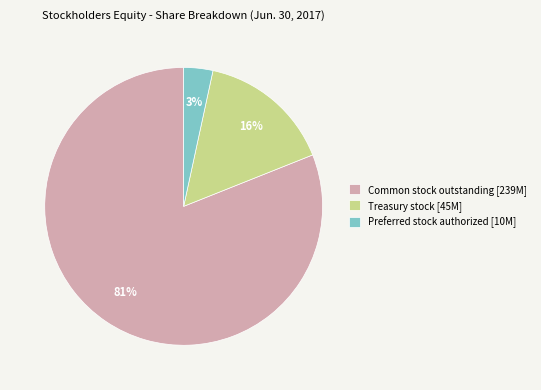

To the nearest percent, what is the average slice percentage?

33%